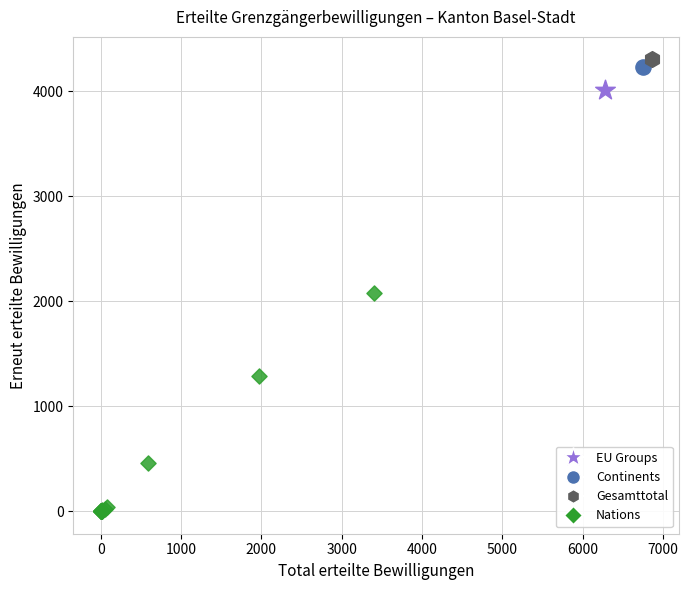

What are all the series names shown in the legend?

EU Groups, Continents, Gesamttotal, Nations